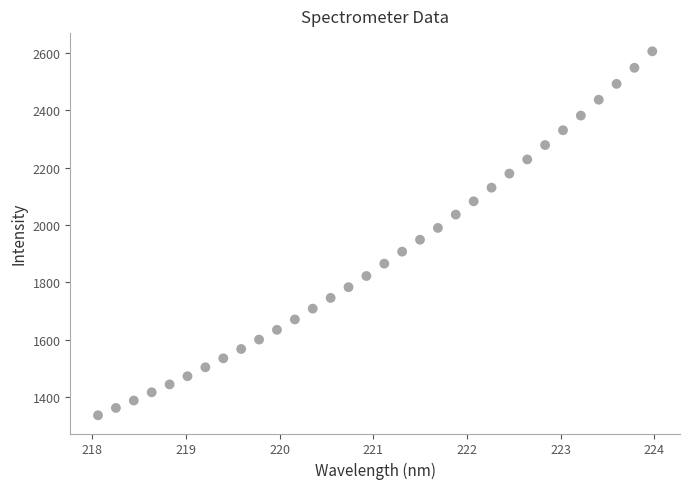

What is the range of Y values (max minus min)?

1269.8